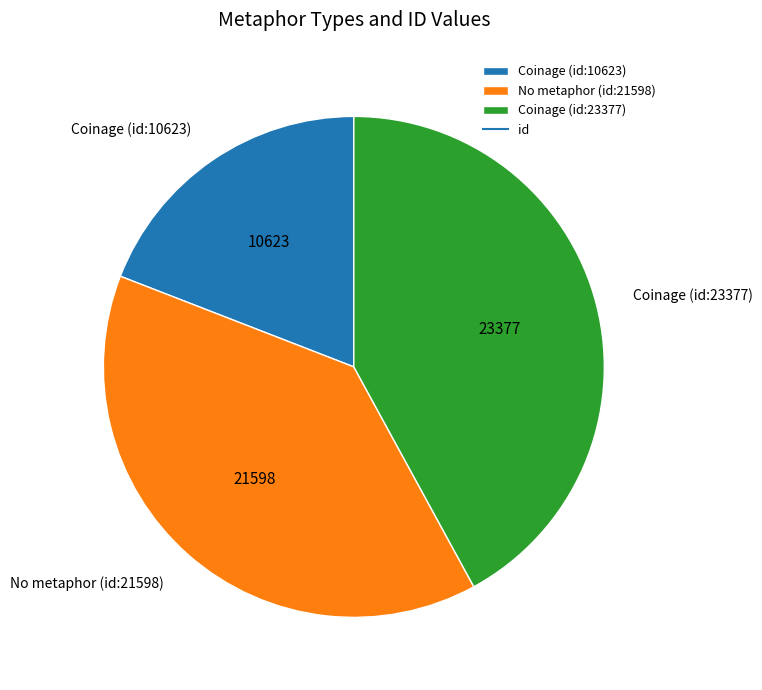

What is the largest slice in the pie chart?

Coinage (id:23377)